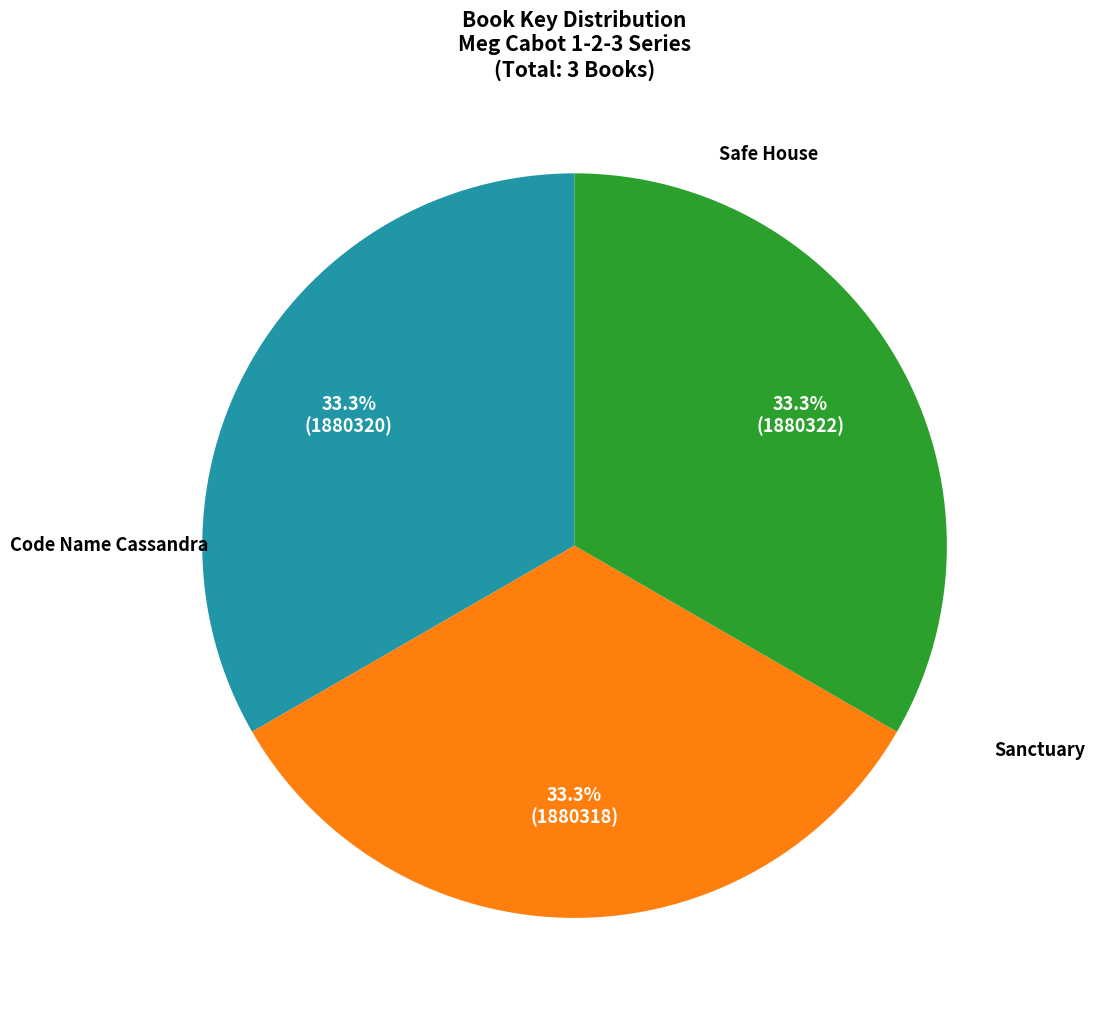

Is there a majority slice in this chart?

No